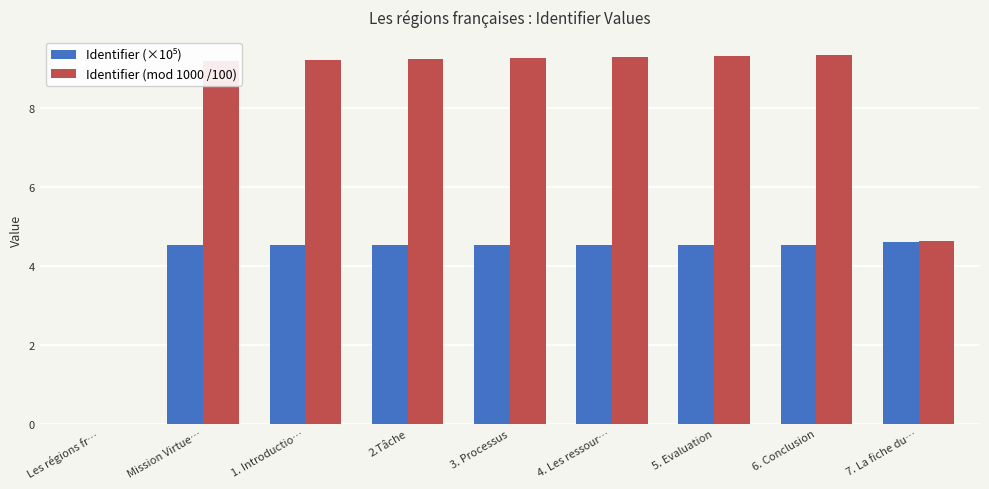

The value of Identifier (mod 1000 /100) at 5. Evaluation is 9.3. True or false?

True